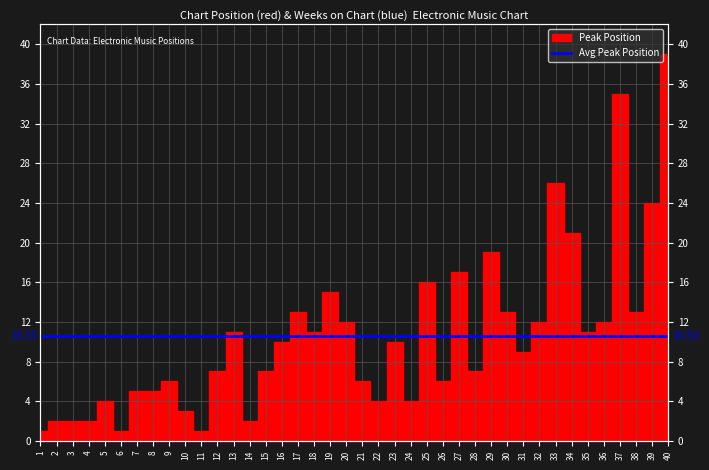

Rank the categories by value from lowest to highest.

1, 6, 11, 2, 3, 4, 14, 10, 5, 22, 24, 7, 8, 9, 21, 26, 12, 15, 28, 31, 16, 23, 13, 18, 35, 20, 32, 36, 17, 30, 38, 19, 25, 27, 29, 34, 39, 33, 37, 40